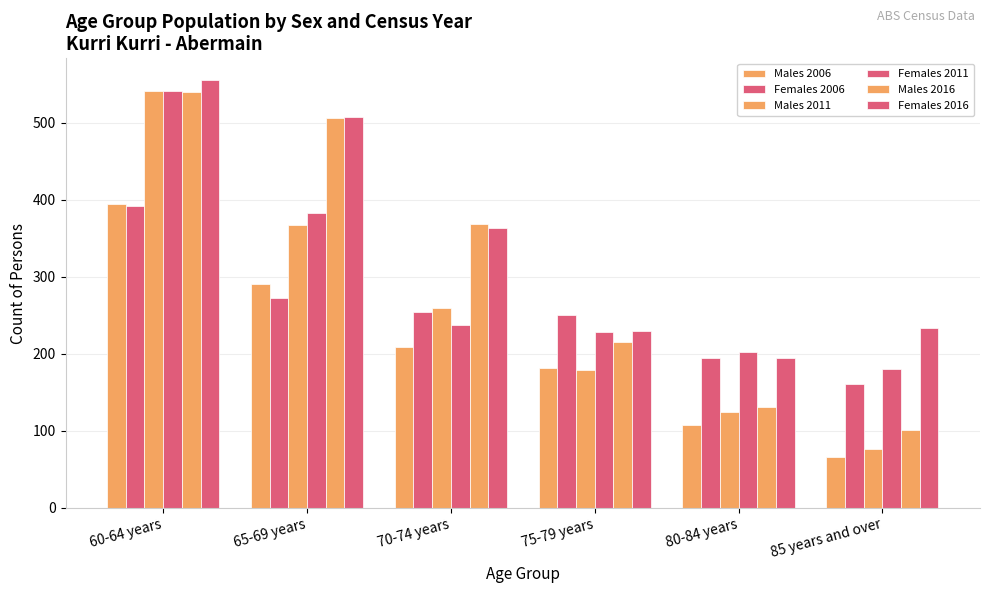

Does the chart contain any negative values?

No